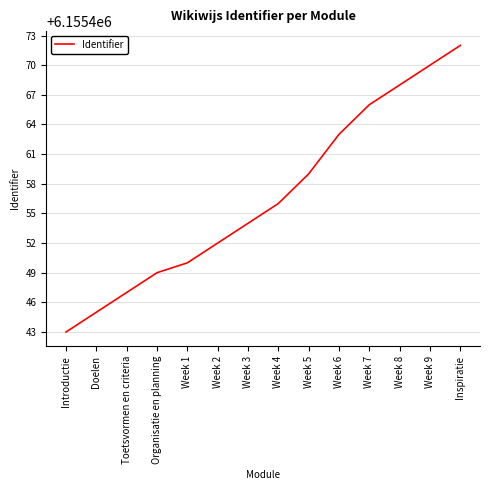

What is the change in value from Week 8 to Inspiratie?

+4